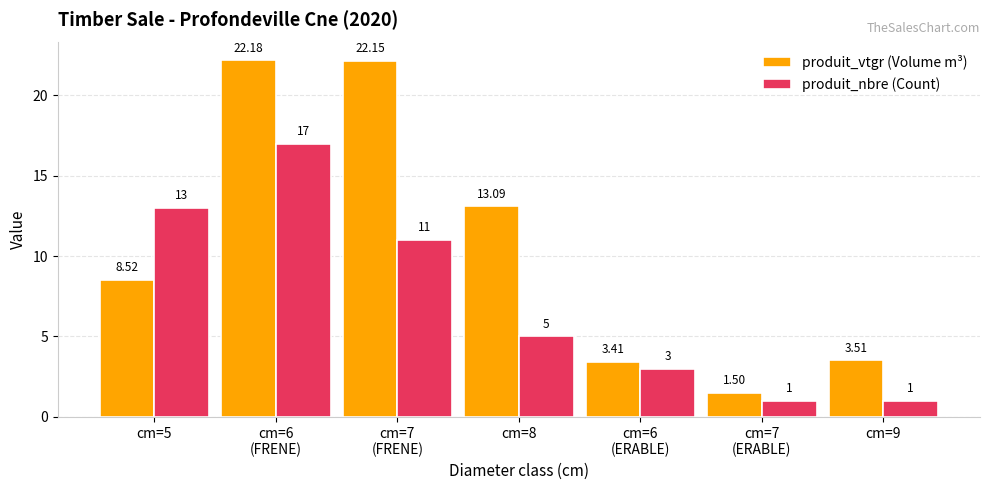

Which series has the largest range (max minus min)?

produit_vtgr (Volume m³)